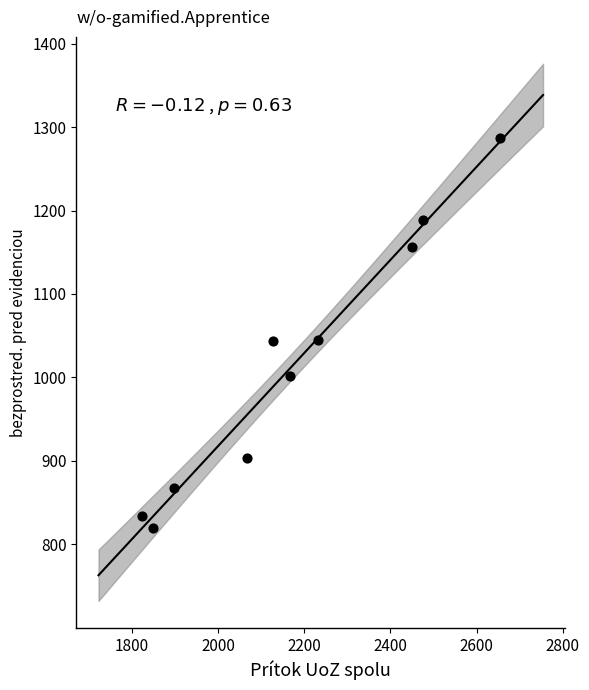

What is the range of Y values (max minus min)?

467